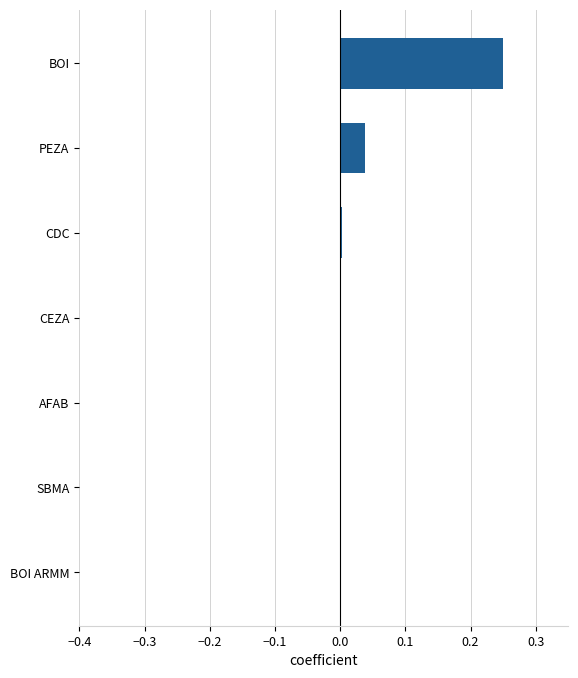

Which label corresponds to the largest value in the chart?

BOI